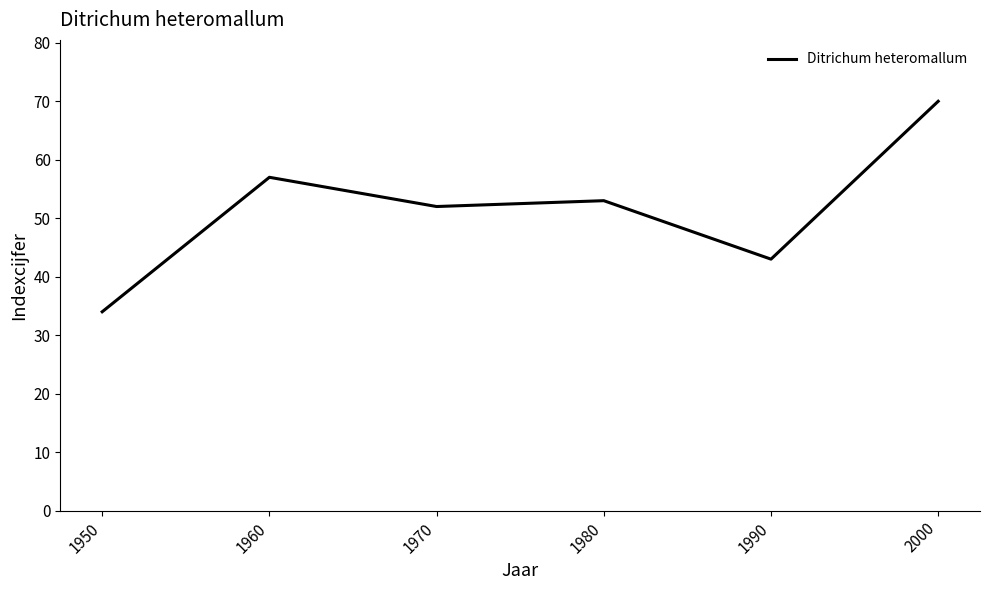

Which label corresponds to the smallest value in the chart?

1950